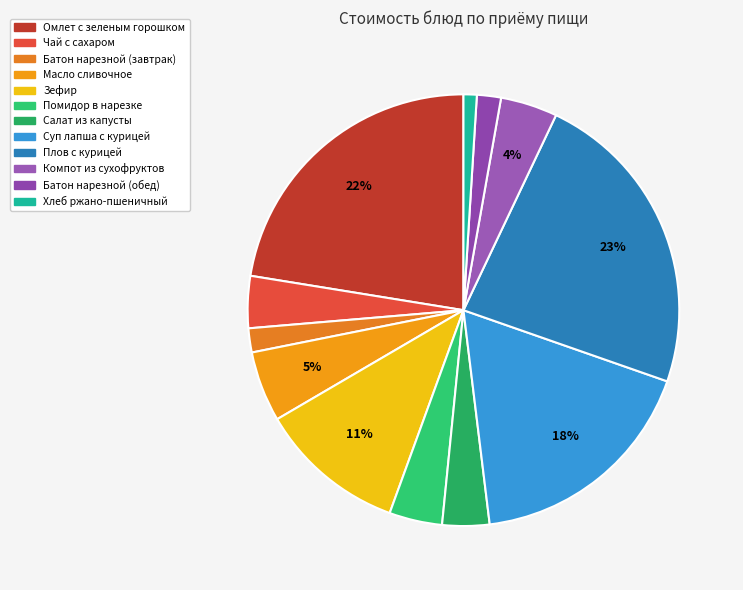

How many segments does this pie chart have?

12